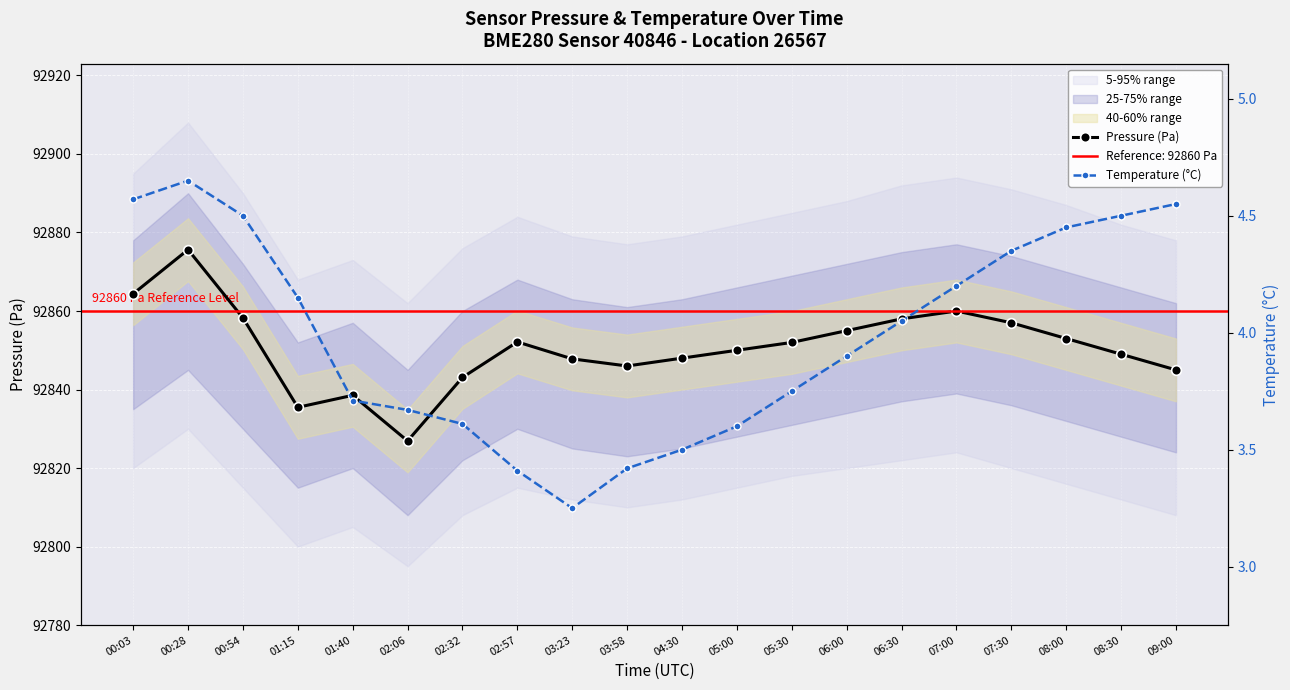

In Pressure (Pa), how many points are lower than both neighbors (excluding endpoints)?

3